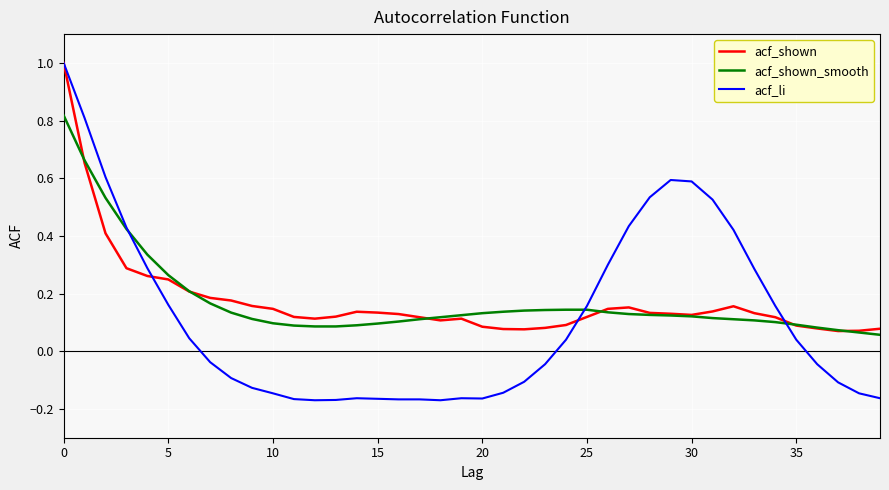

Which series has the widest spread of values?

acf_li